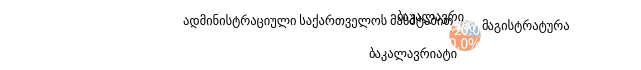

Is it true that ბაკალავრი is 24% of the pie?

False